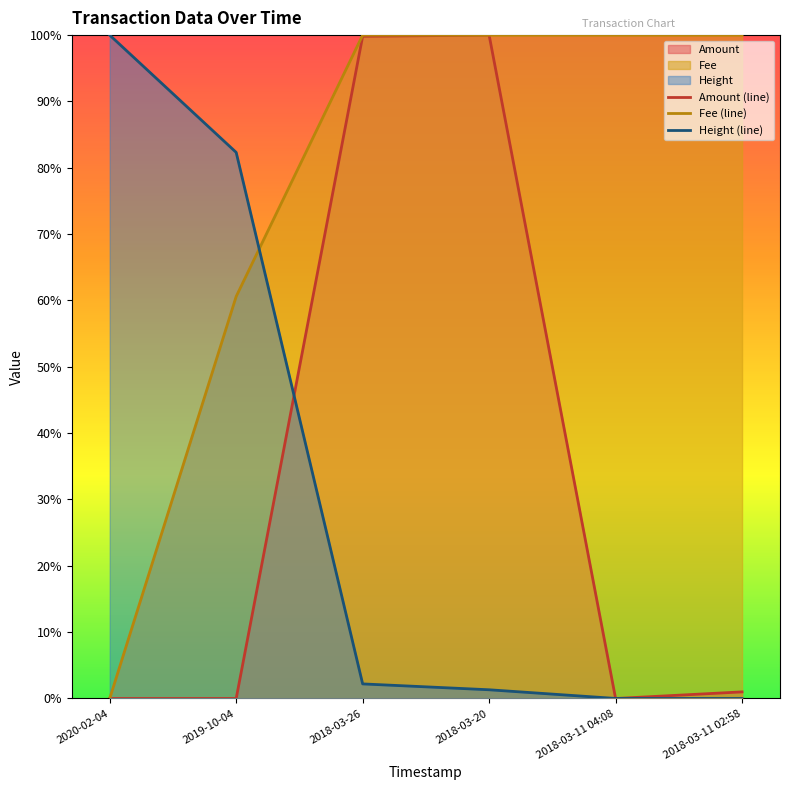

At which category does Amount (line) reach its first local valley?

2018-03-11 04:08